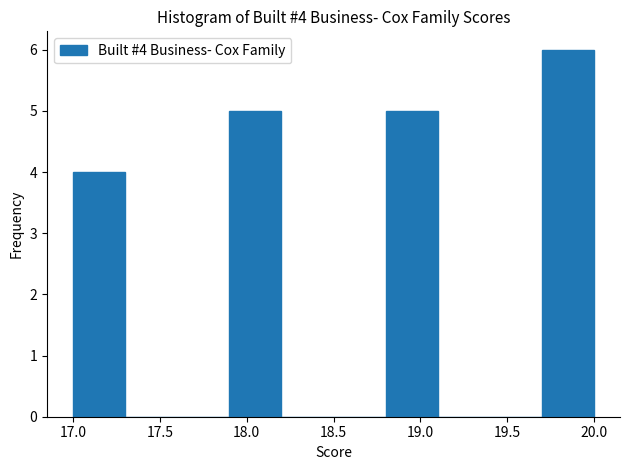

Which range on the x-axis has the tallest bar?

19.7 to 20.0